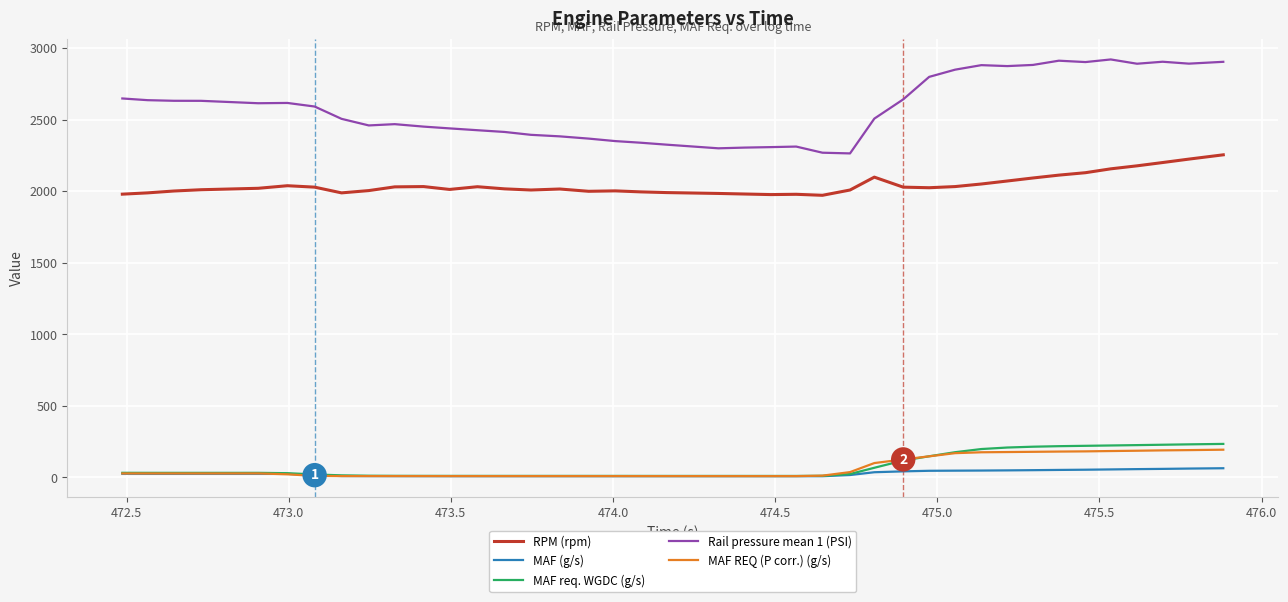

True or false: Rail pressure mean 1 (PSI) has more than 0 interior local peaks.

True